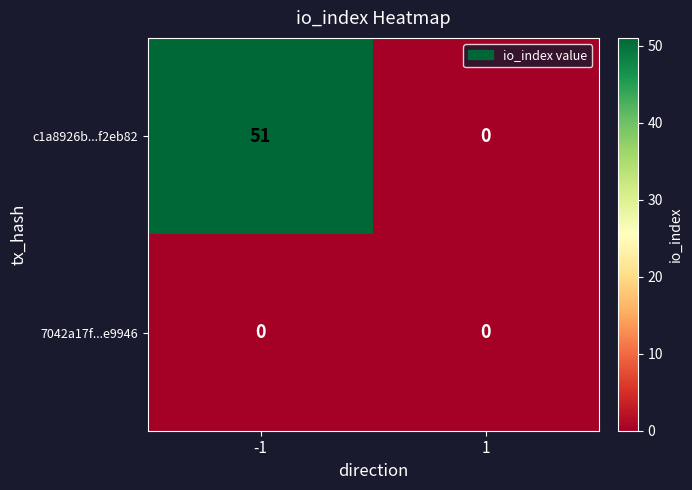

What is the maximum value shown in the chart?

51